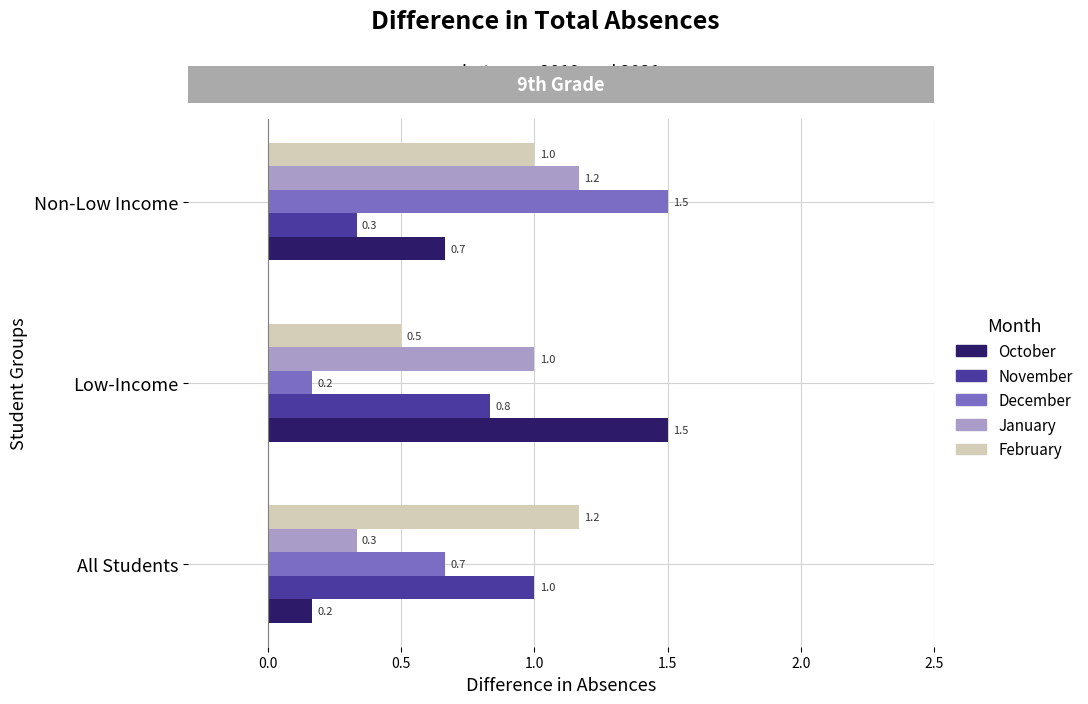

At All Students, list the series in order from largest to smallest.

February, November, December, January, October